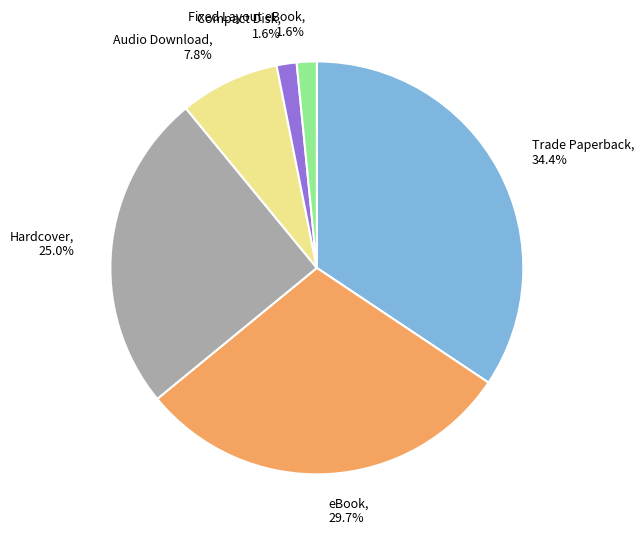

Which has a higher value, Fixed Layout eBook or Hardcover?

Hardcover